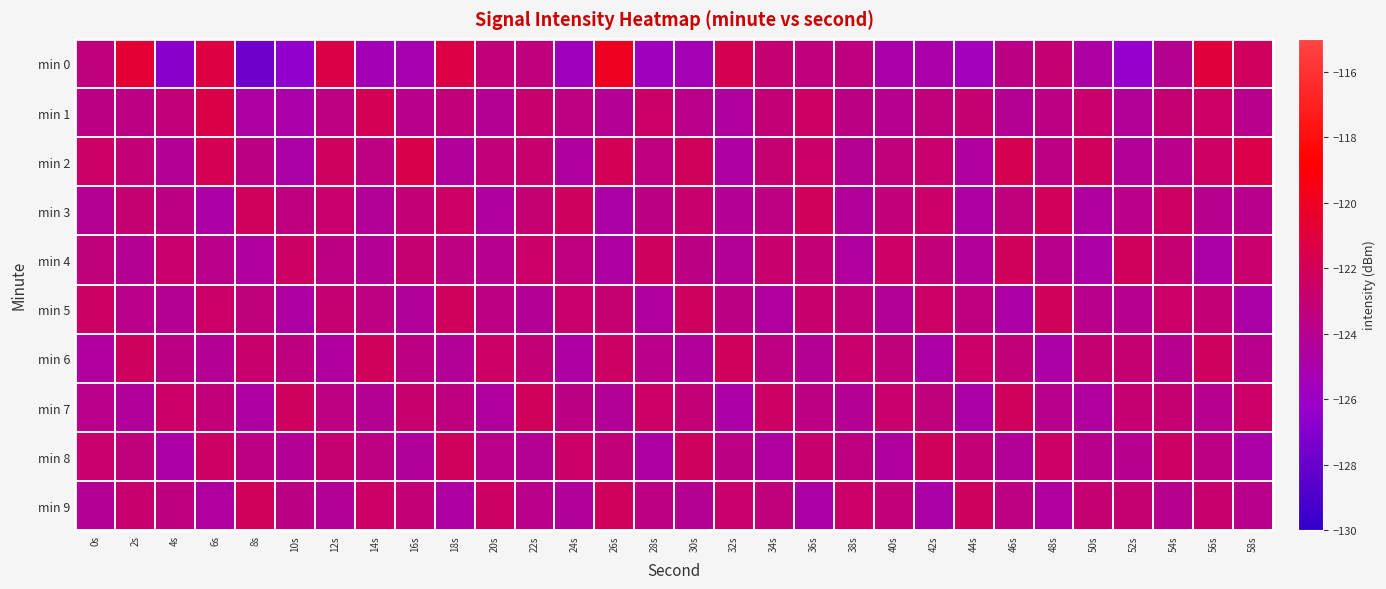

What is the greatest value displayed?

-119.9